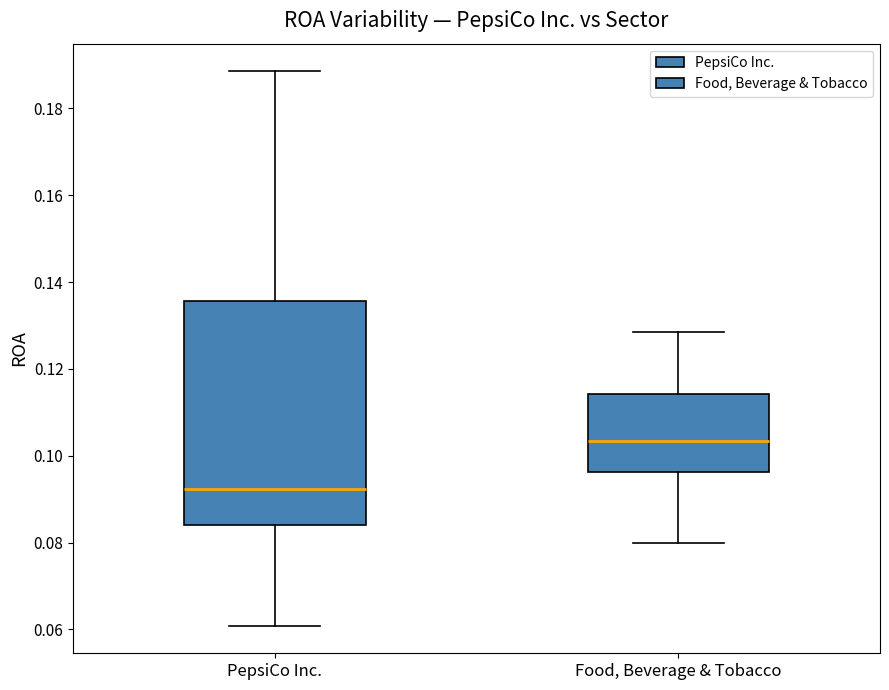

Reading left to right, read every box against the y-axis: the position of its median line, the range the box covers, and the ends of its whiskers. The values are not printed on the chart, so give them approximately, as read against the axis.

PepsiCo Inc.: median 0.092, box 0.084 to 0.136, whiskers 0.060 to 0.188
Food, Beverage & Tobacco: median 0.104, box 0.096 to 0.114, whiskers 0.080 to 0.128